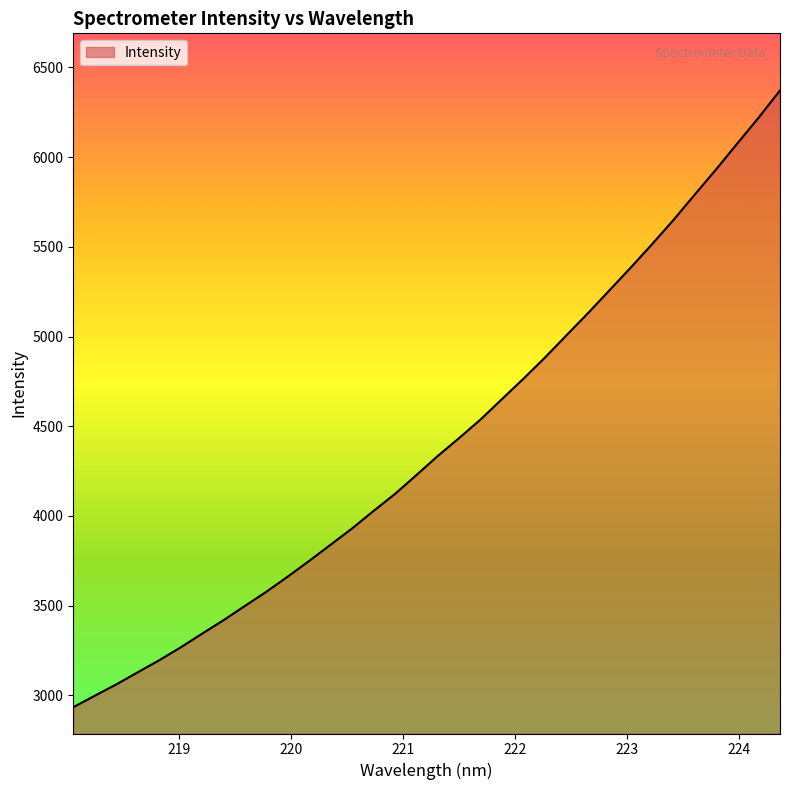

What is the difference between the maximum and minimum values?

3438.0